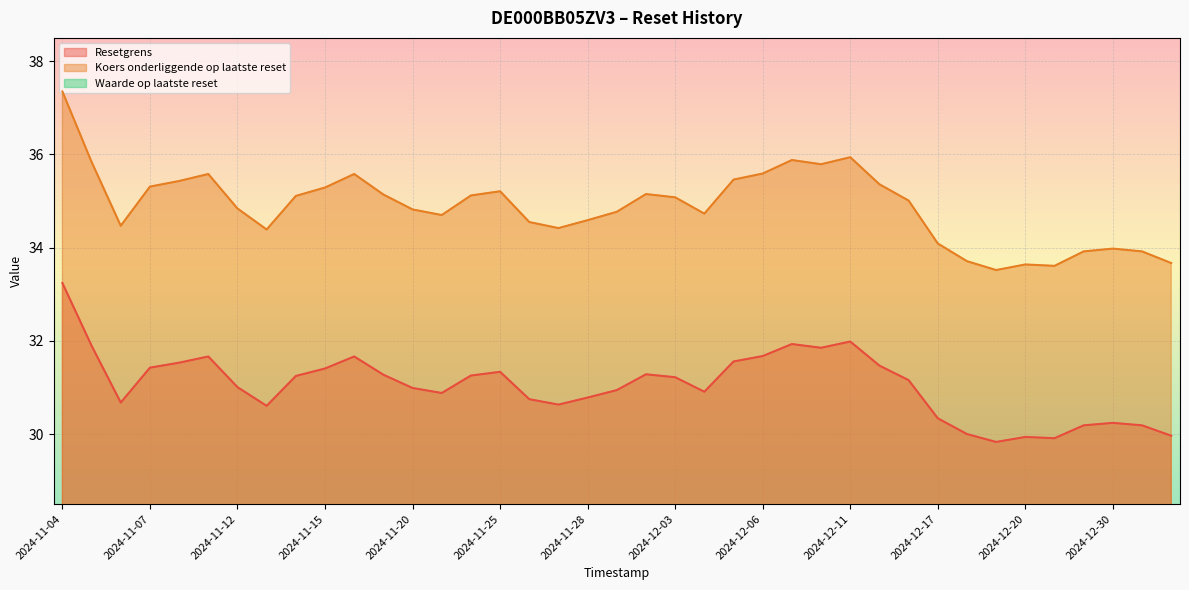

The Koers onderliggende op laatste reset series shows 37.4 at 2024-11-04. True or false?

True